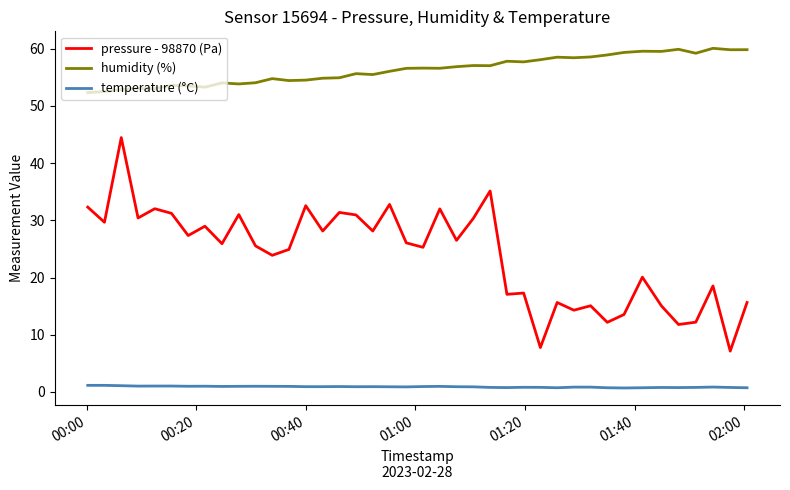

How many distinct data groups are displayed?

3